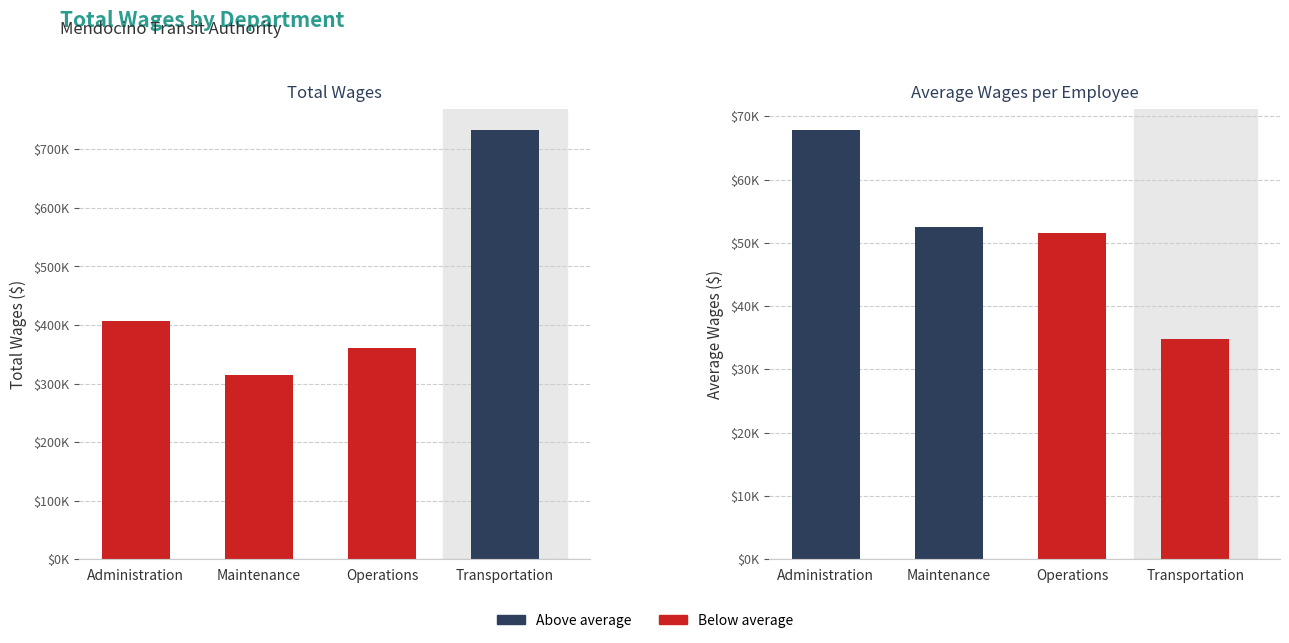

What is the label of the 4th bar from the left?

Transportation